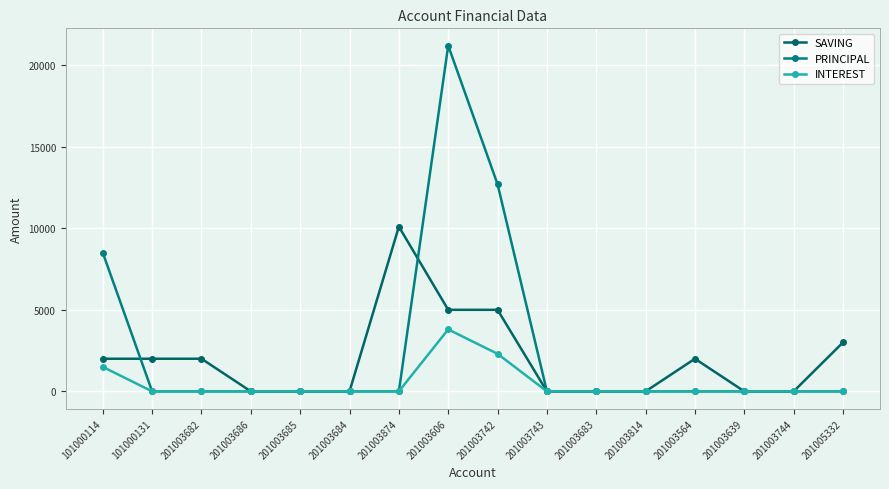

Is this an area chart (filled region under the line)?

No